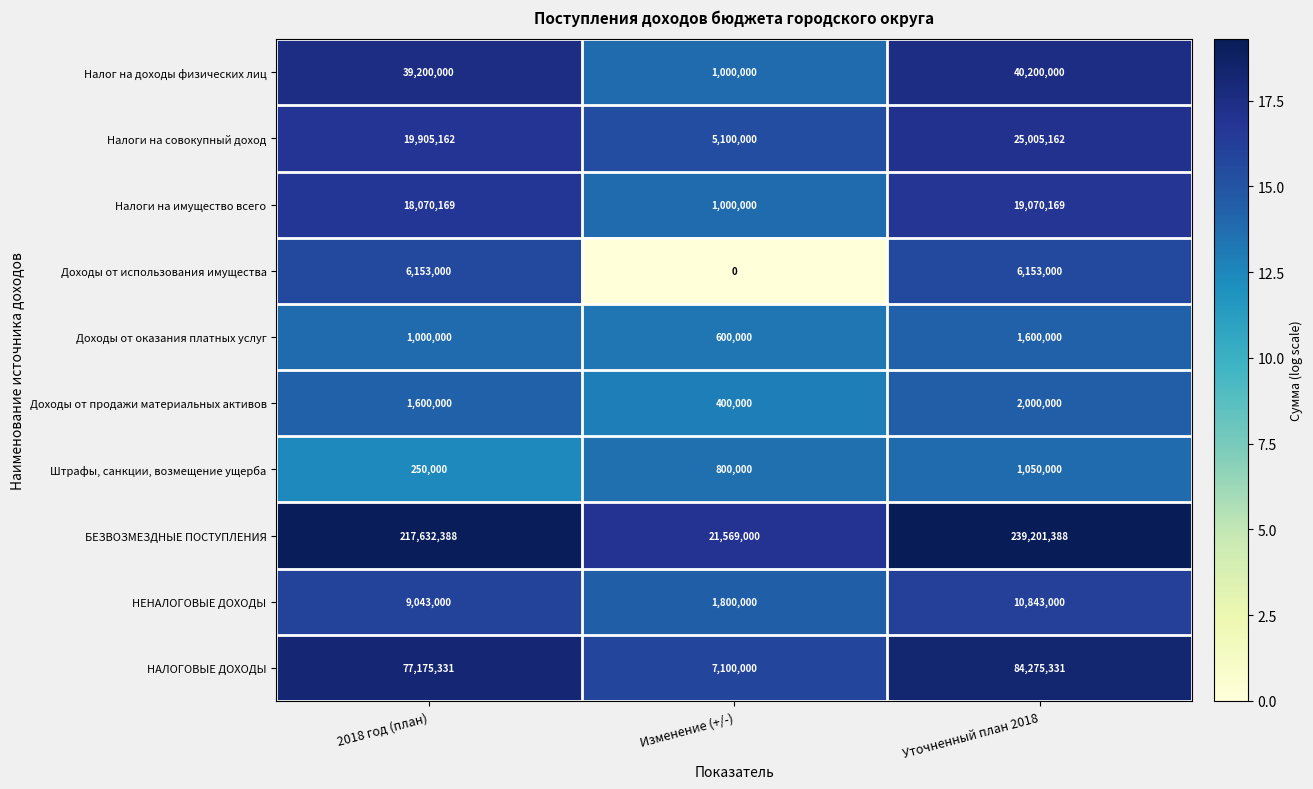

At which category is the sum across all series the highest?

Уточненный план 2018